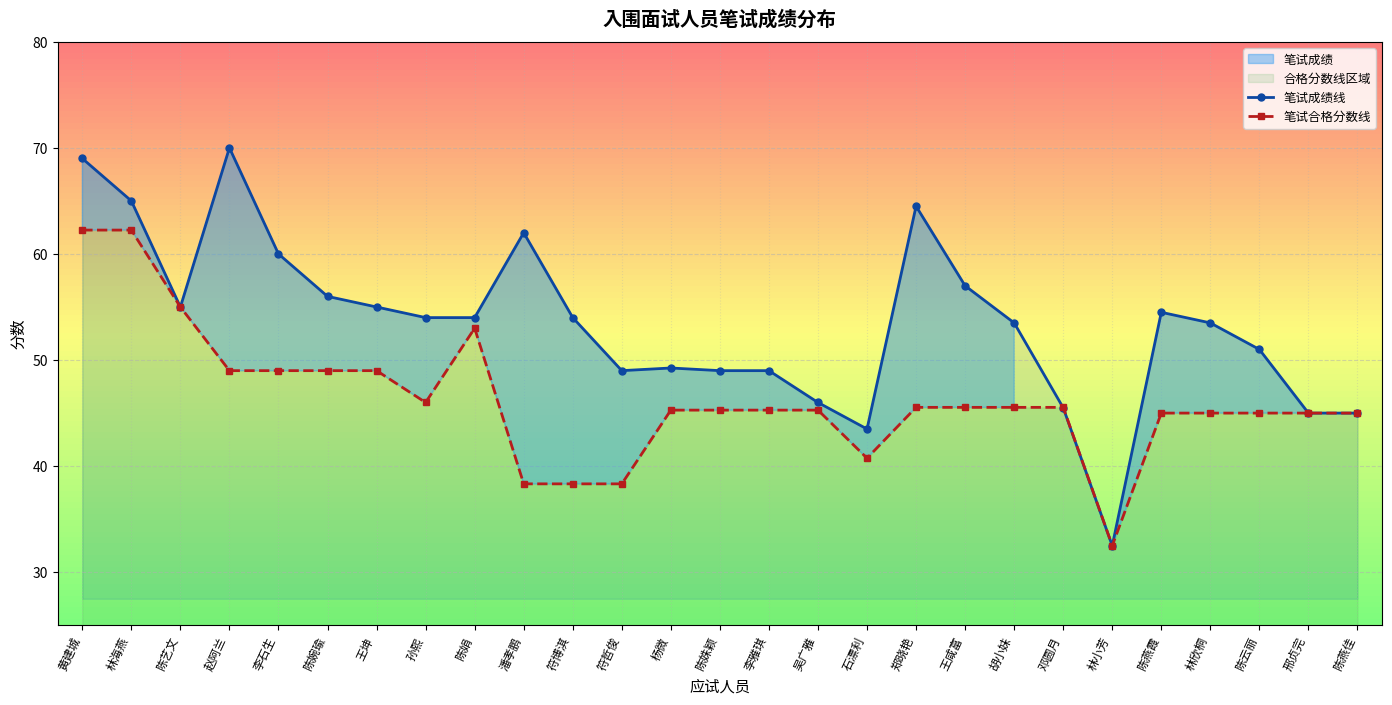

Count the number of categories in the chart.

27